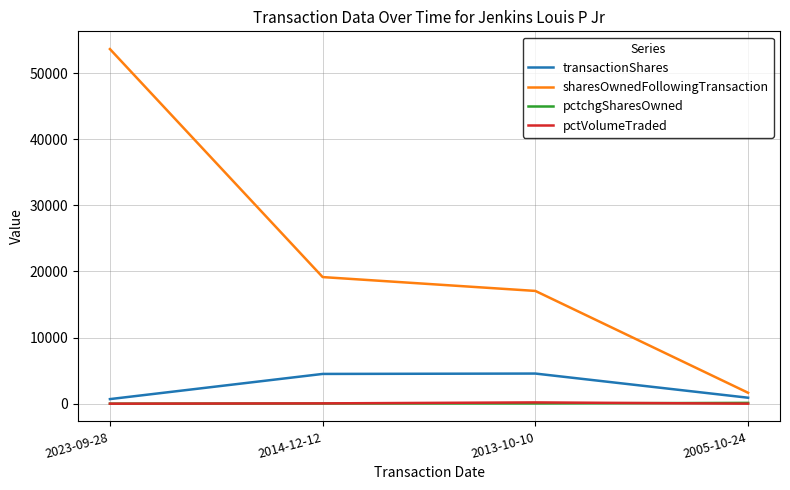

True or false: transactionShares and pctVolumeTraded cross at least once.

False